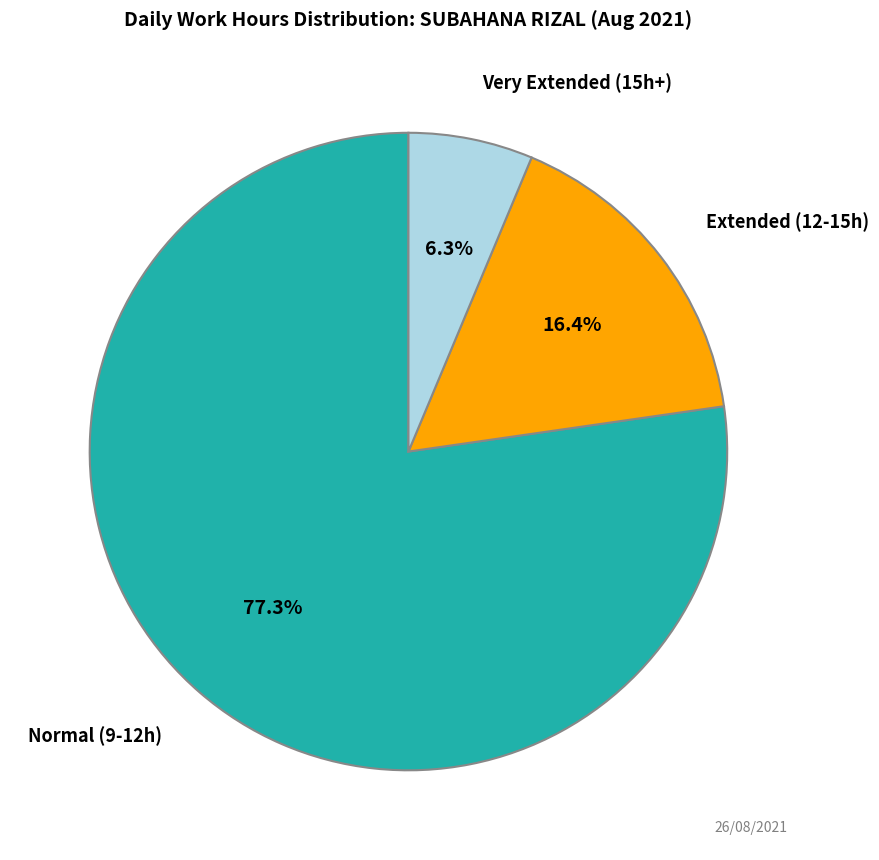

Is there any slice that represents more than half of the pie?

Yes